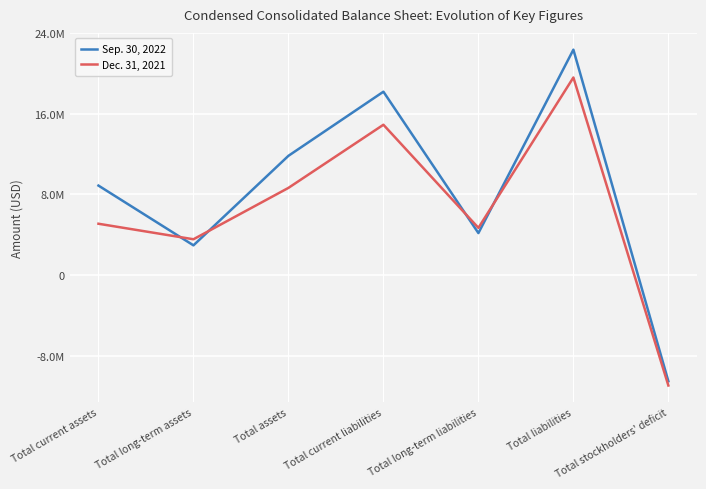

What is the minimum value shown in the chart?

-10948000